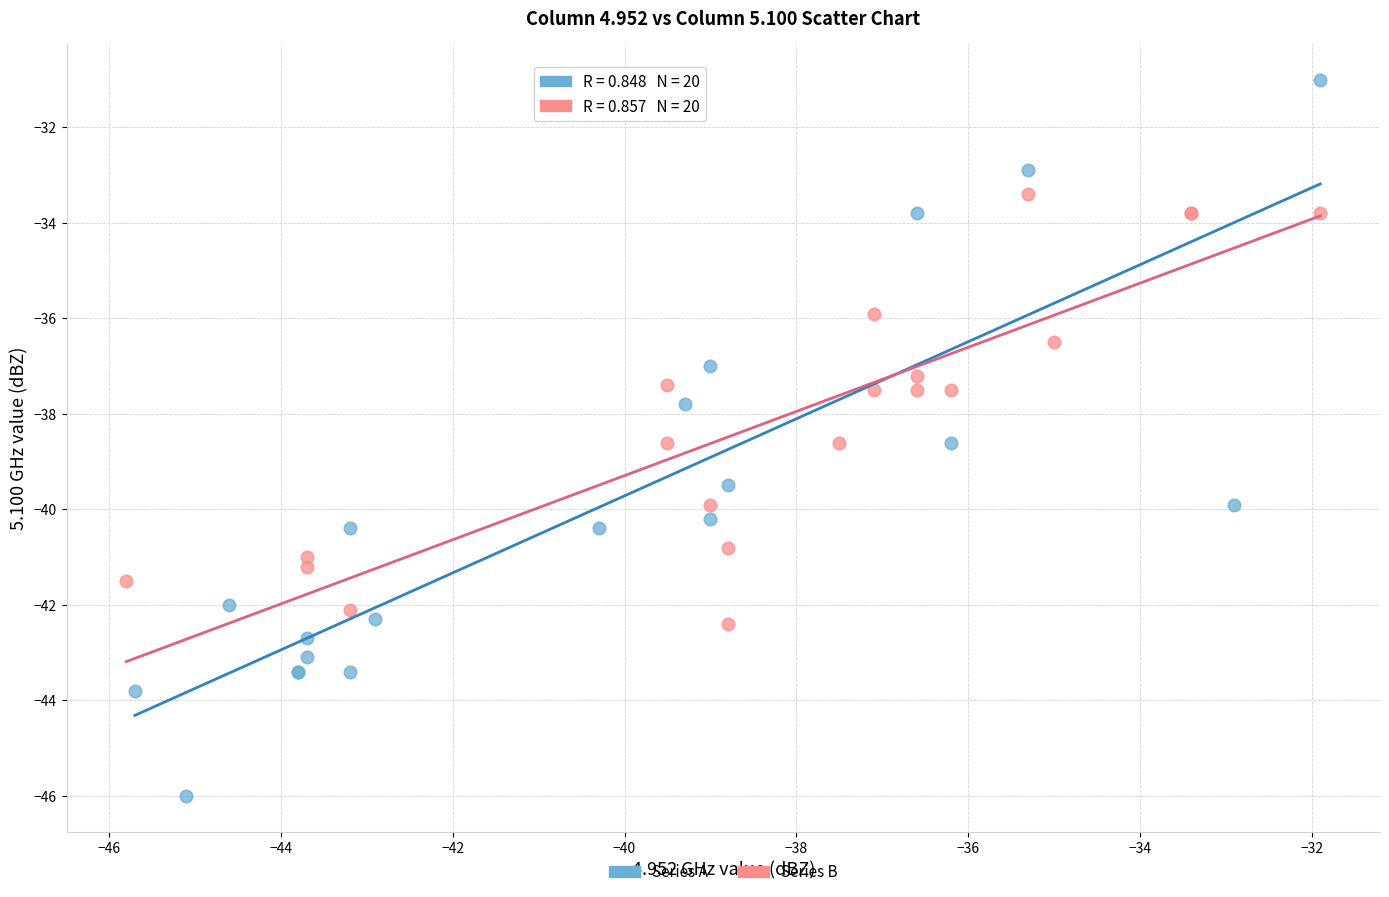

Which series contains the highest Y value?

Series A